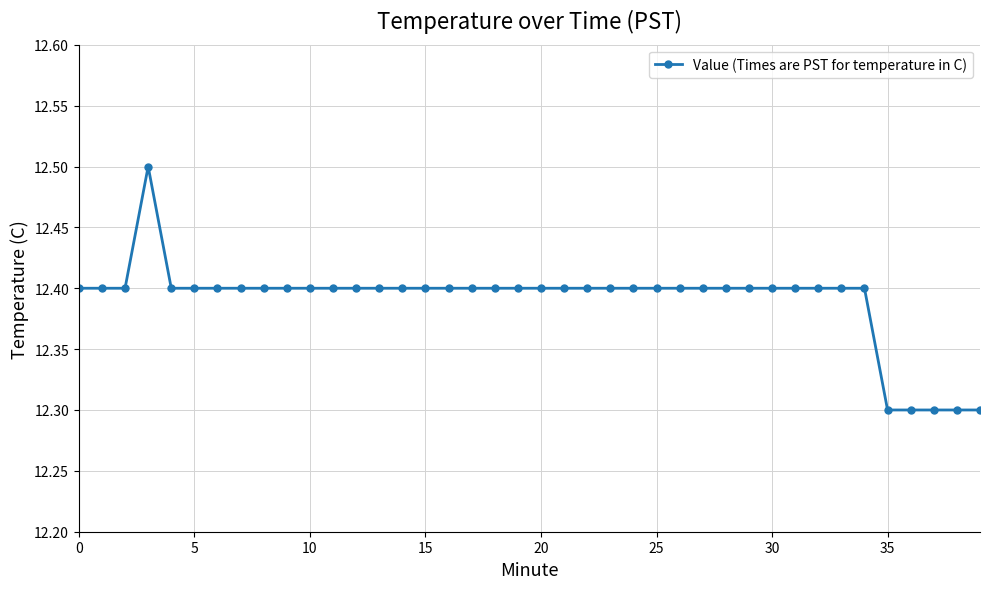

What is the value of the 8th point from the left?

12.4